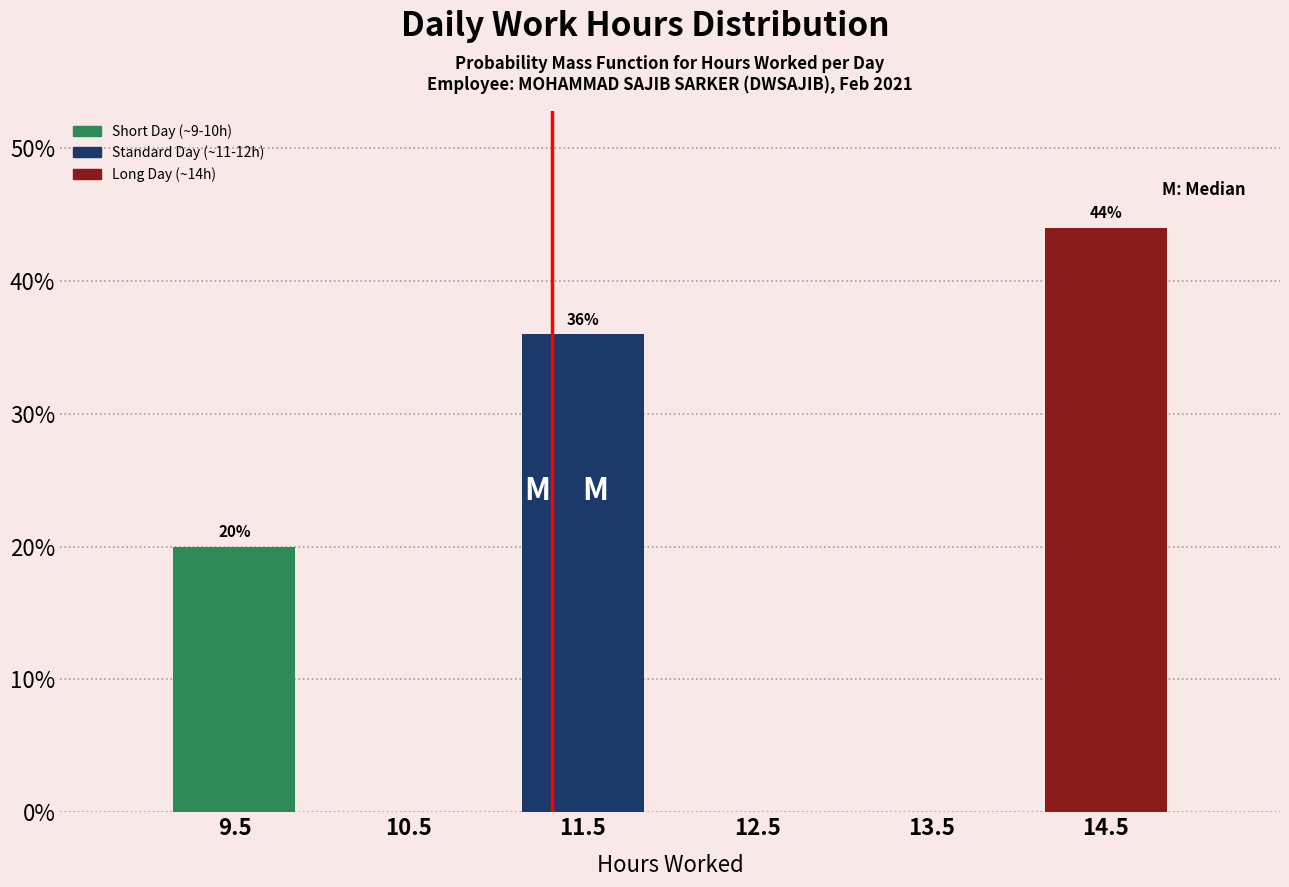

Which range on the x-axis has the tallest bar?

14 to 15